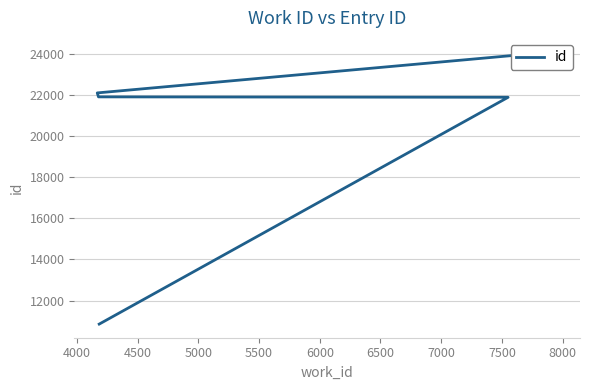

The chart shows a value of 37690 at 6000. True or false?

False